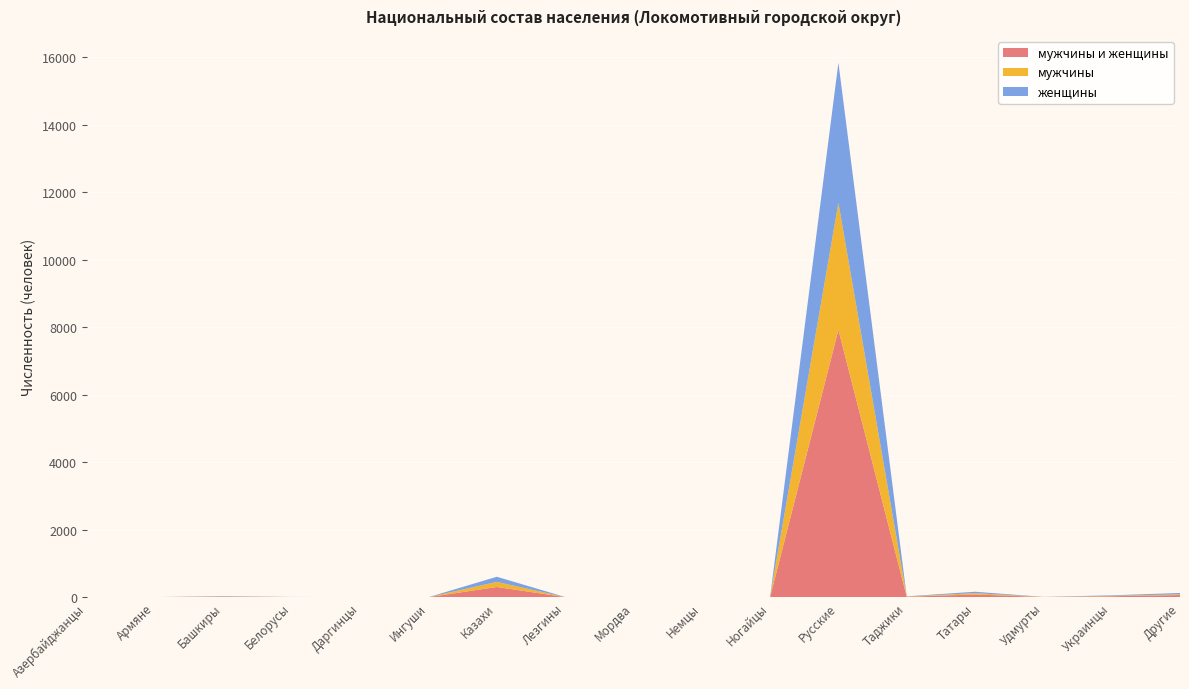

Reading right to left, extract all data points from this chart.

мужчины и женщины: Другие=63	Украинцы=28	Удмурты=5	Татары=81	Таджики=13	Русские=7916	Ногайцы=3	Немцы=2	Мордва=2	Лезгины=3	Казахи=303	Ингуши=1	Даргинцы=2	Белорусы=4	Башкиры=17	Армяне=2	Азербайджанцы=2
мужчины: Другие=24	Украинцы=12	Удмурты=3	Татары=39	Таджики=7	Русские=3765	Ногайцы=3	Немцы=2	Мордва=1	Лезгины=1	Казахи=150	Ингуши=1	Даргинцы=1	Белорусы=2	Башкиры=7	Армяне=1	Азербайджанцы=2
женщины: Другие=39	Украинцы=16	Удмурты=2	Татары=42	Таджики=6	Русские=4151	Ногайцы=0	Немцы=0	Мордва=1	Лезгины=2	Казахи=153	Ингуши=0	Даргинцы=1	Белорусы=2	Башкиры=10	Армяне=1	Азербайджанцы=0